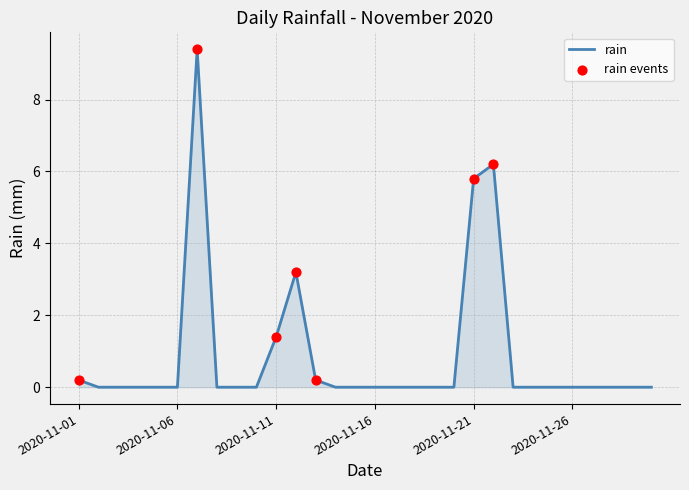

What is the maximum value shown in the chart?

9.4